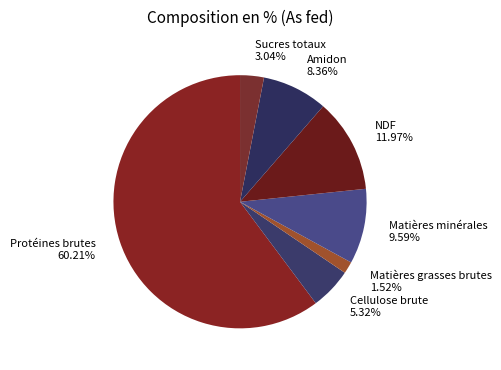

What percentage is the Sucres totaux slice, to the nearest percent?

3%